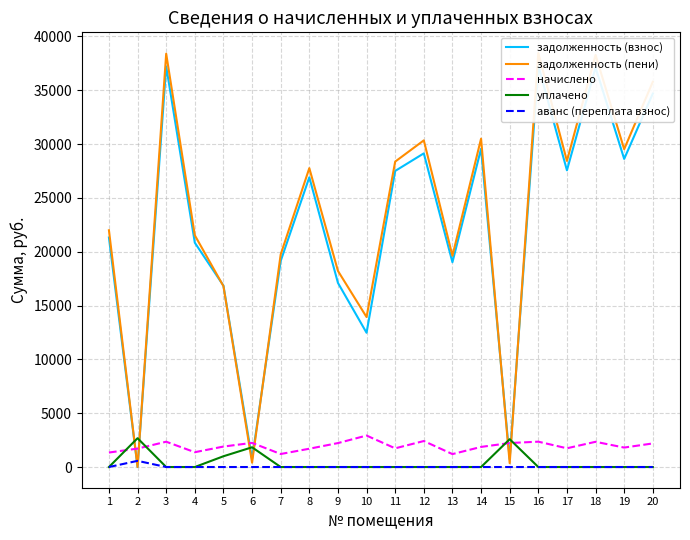

How many lines are shown in the chart?

5